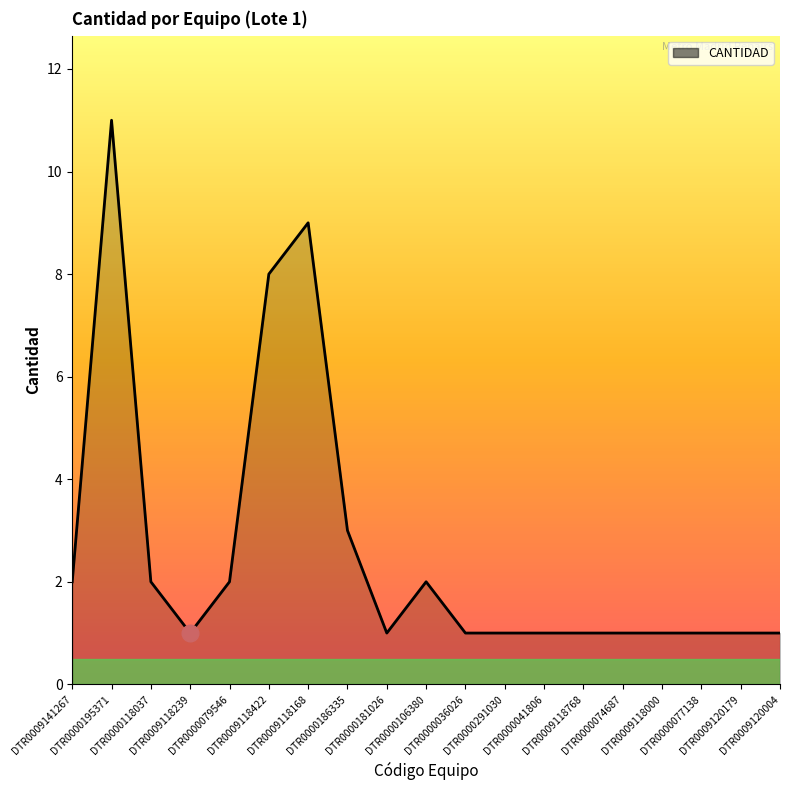

True or false: the data has more than 0 interior local peaks.

True